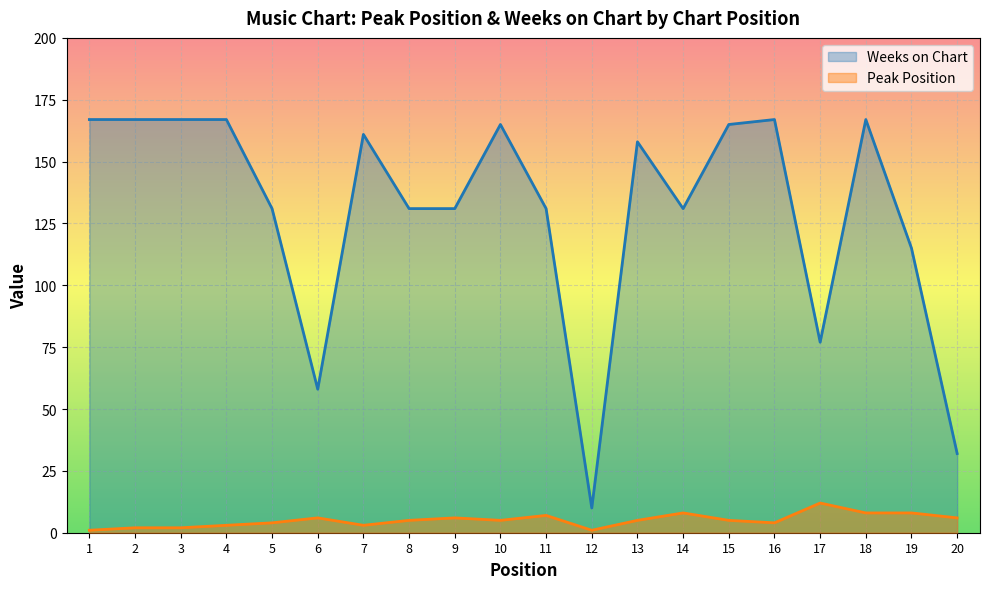

What is the average value of the Peak Position series?

5